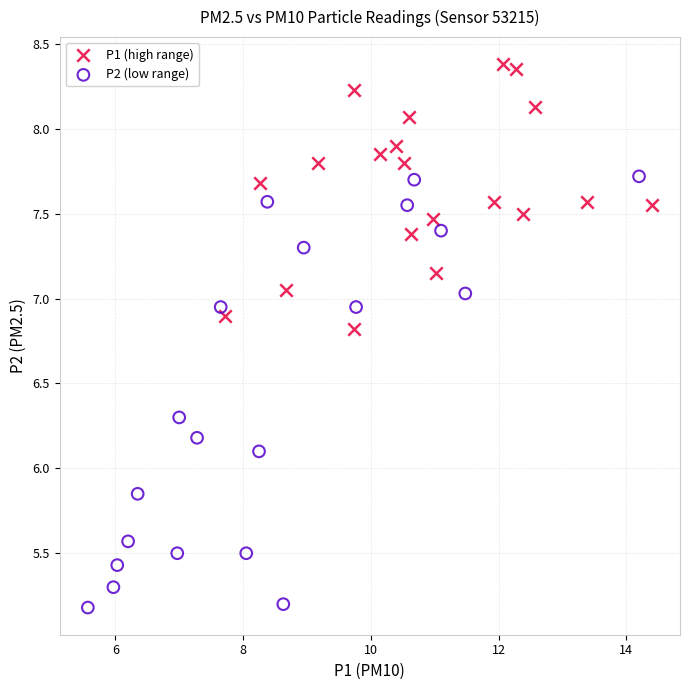

Which series reaches the maximum Y coordinate?

P1 (high range)